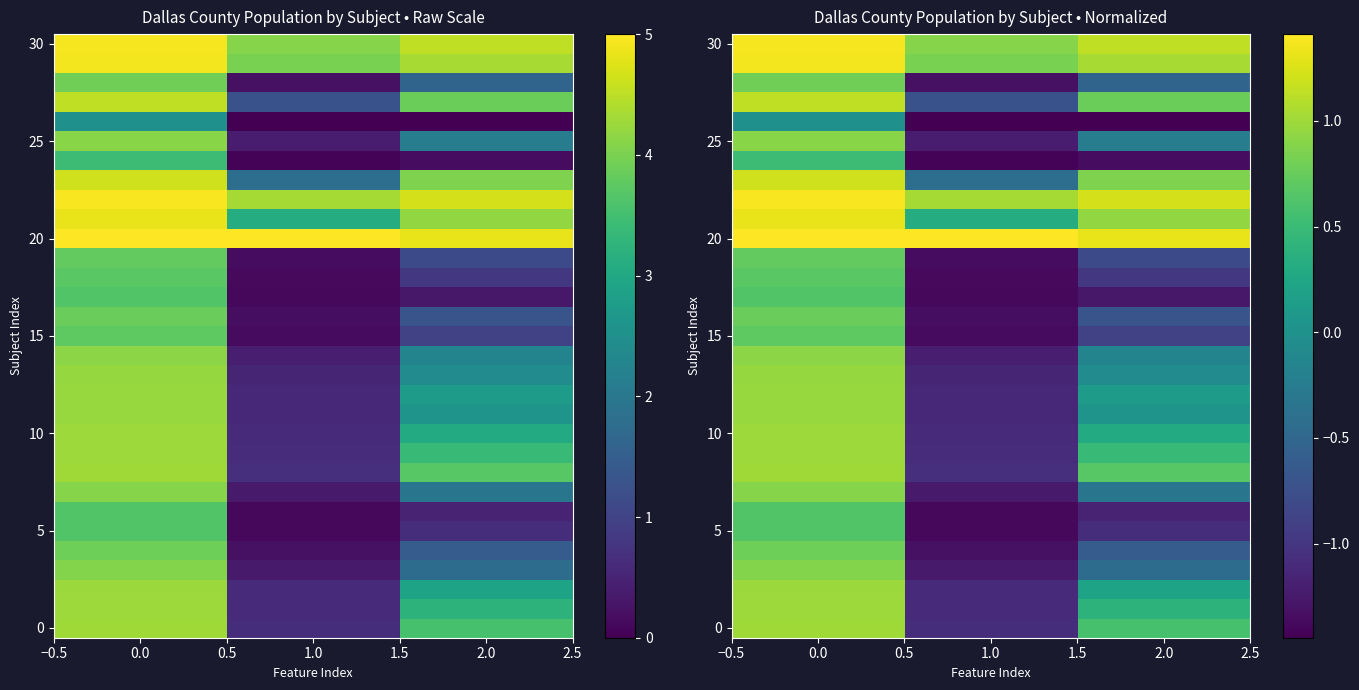

What is the average value of the 25 series?

-0.2